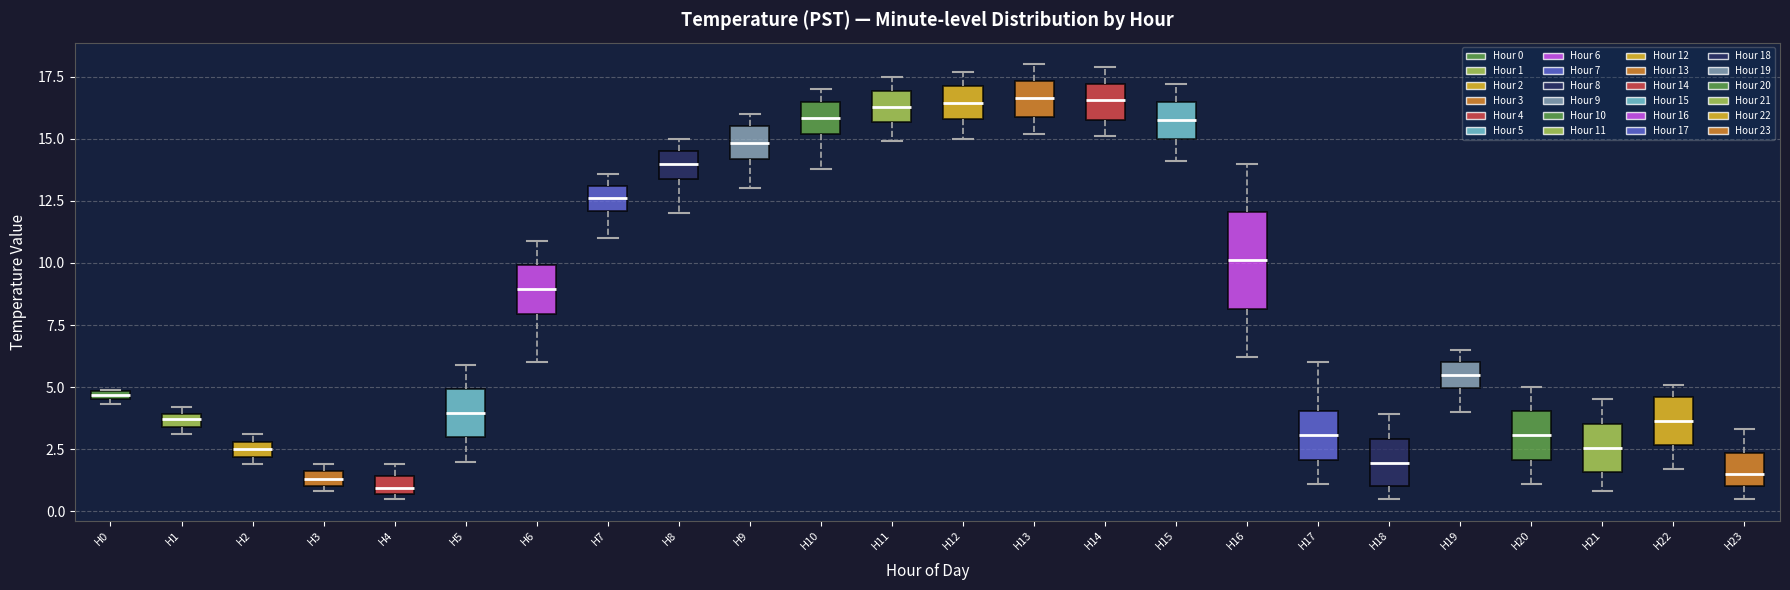

Where is the lower edge of the box for H20 on the y-axis? The values are not printed on the chart, so give them approximately, as read against the axis.

2.0